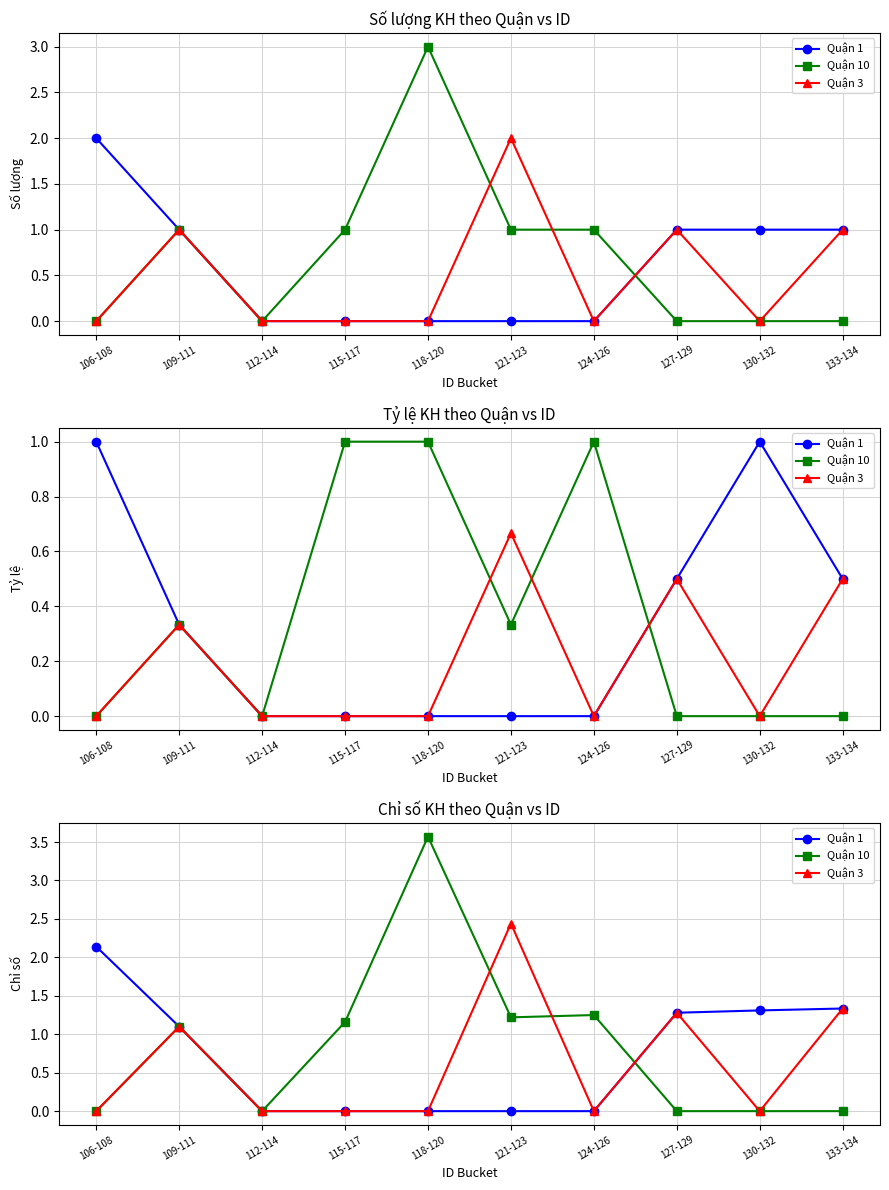

Reading left to right, list all the values displayed in this chart.

Quận 1: 106-108=2.1	109-111=1.1	112-114=0.0	115-117=0.0	118-120=0.0	121-123=0.0	124-126=0.0	127-129=1.3	130-132=1.3	133-134=1.3
Quận 10: 106-108=0.0	109-111=1.1	112-114=0.0	115-117=1.2	118-120=3.6	121-123=1.2	124-126=1.2	127-129=0.0	130-132=0.0	133-134=0.0
Quận 3: 106-108=0.0	109-111=1.1	112-114=0.0	115-117=0.0	118-120=0.0	121-123=2.4	124-126=0.0	127-129=1.3	130-132=0.0	133-134=1.3